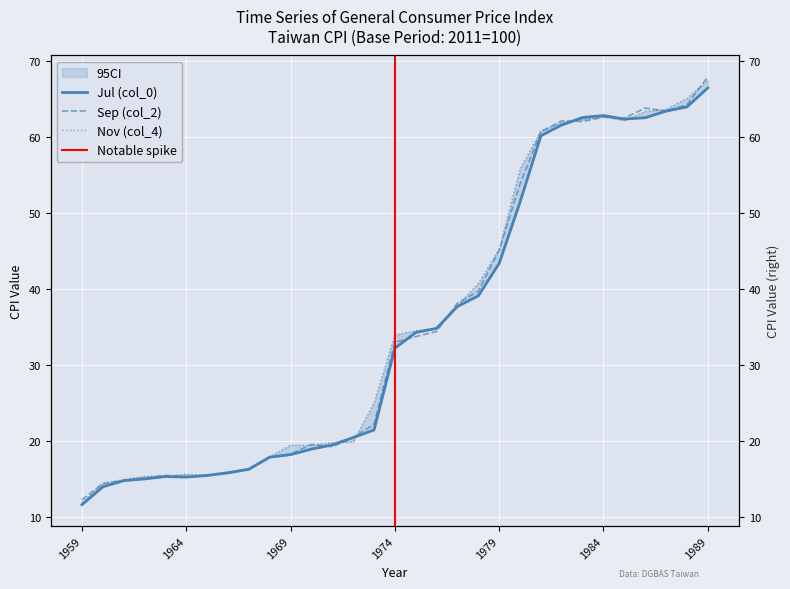

What is the sum of all col_4 values?

1110.3